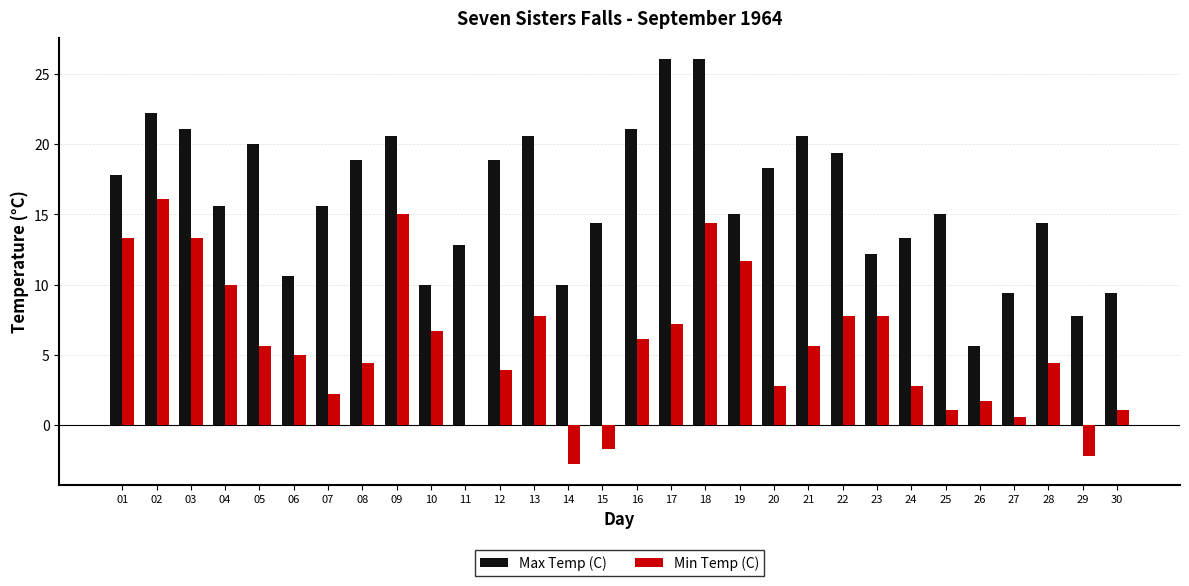

What is the greatest value displayed?

26.1